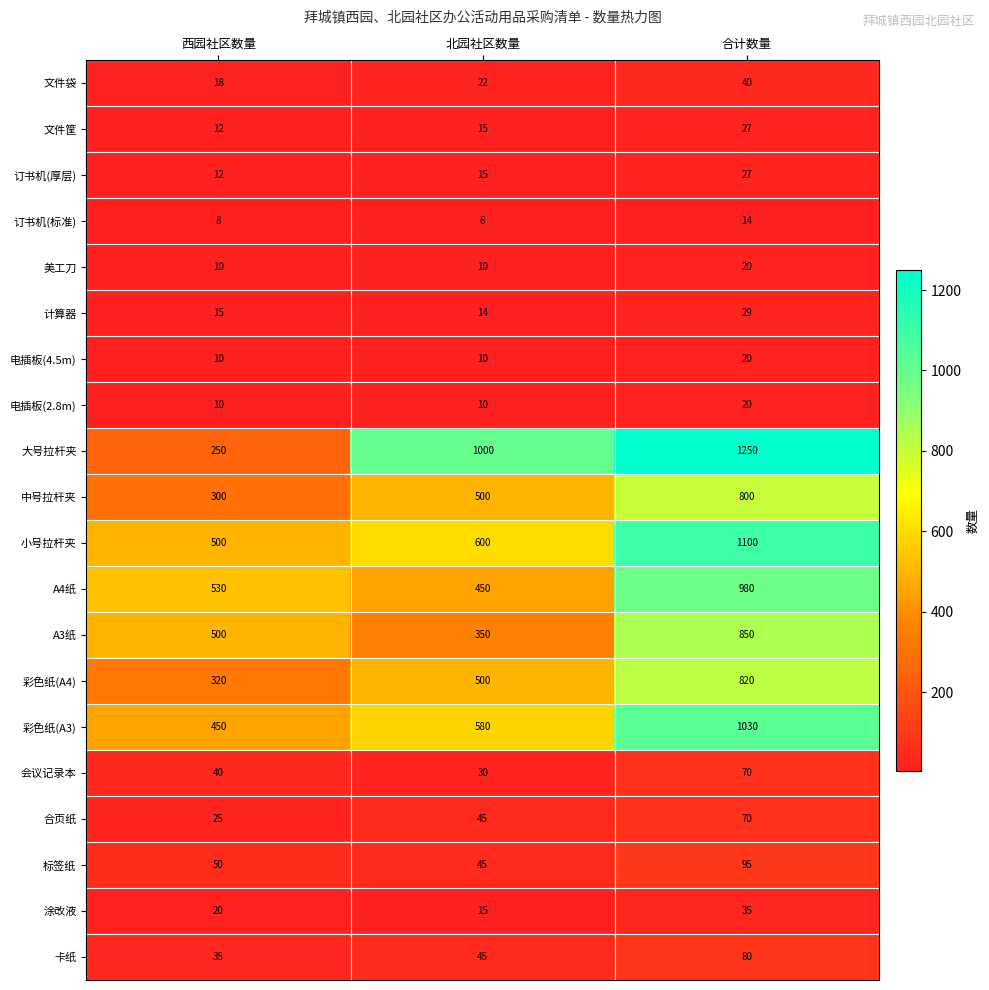

Count the number of data series in this chart.

20